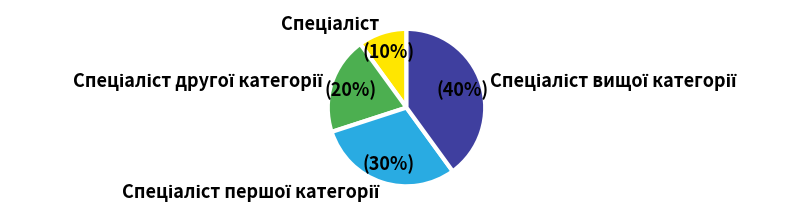

Is there any slice that represents more than half of the pie?

No